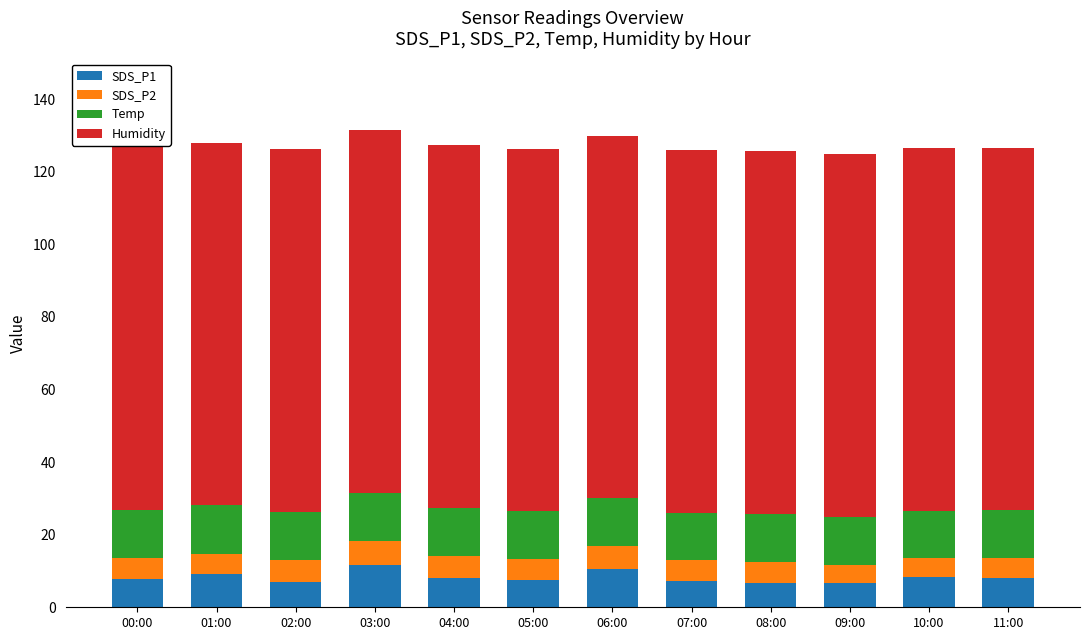

What is the maximum value for SDS_P1?

11.5